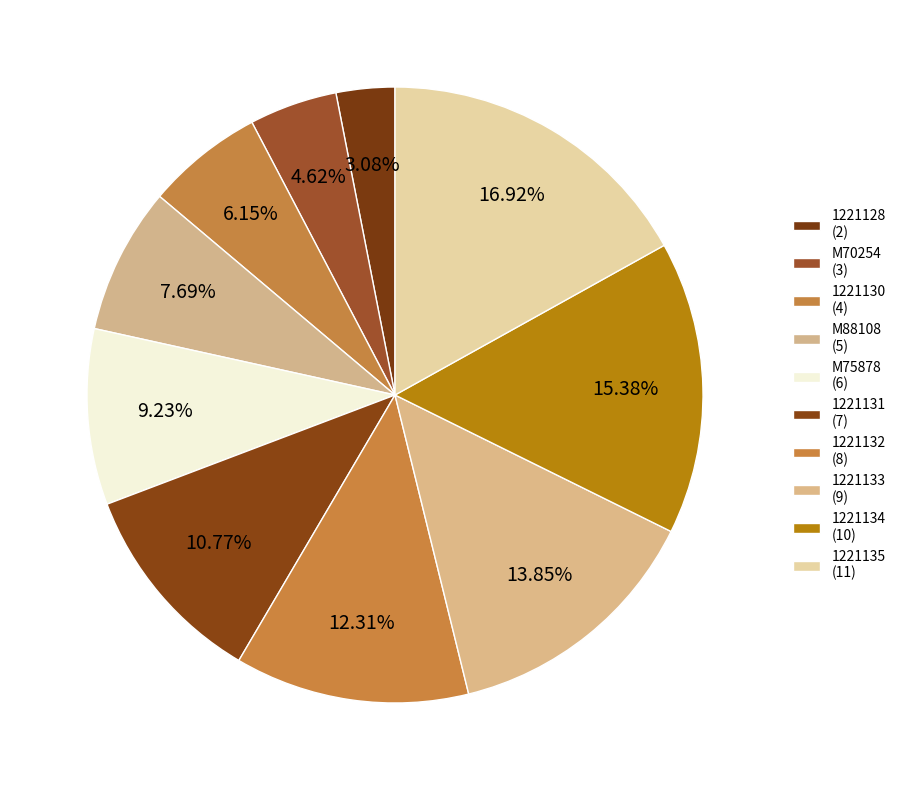

Count the number of slices in the pie.

10